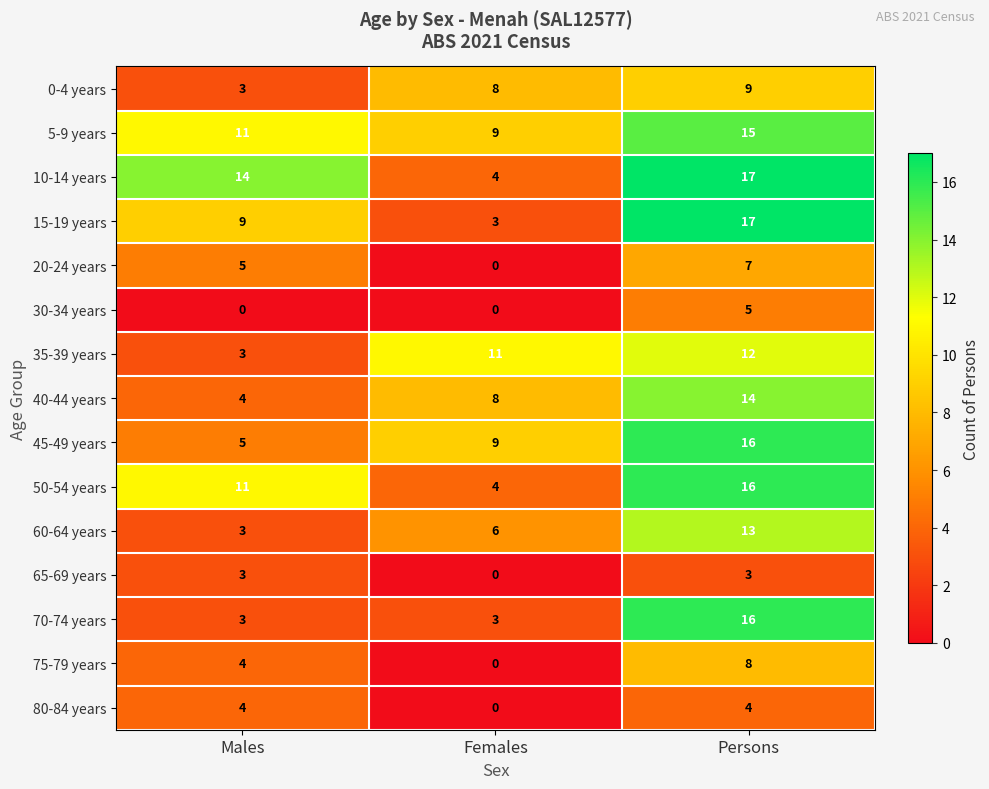

What is the difference between the highest and lowest values at Persons?

14